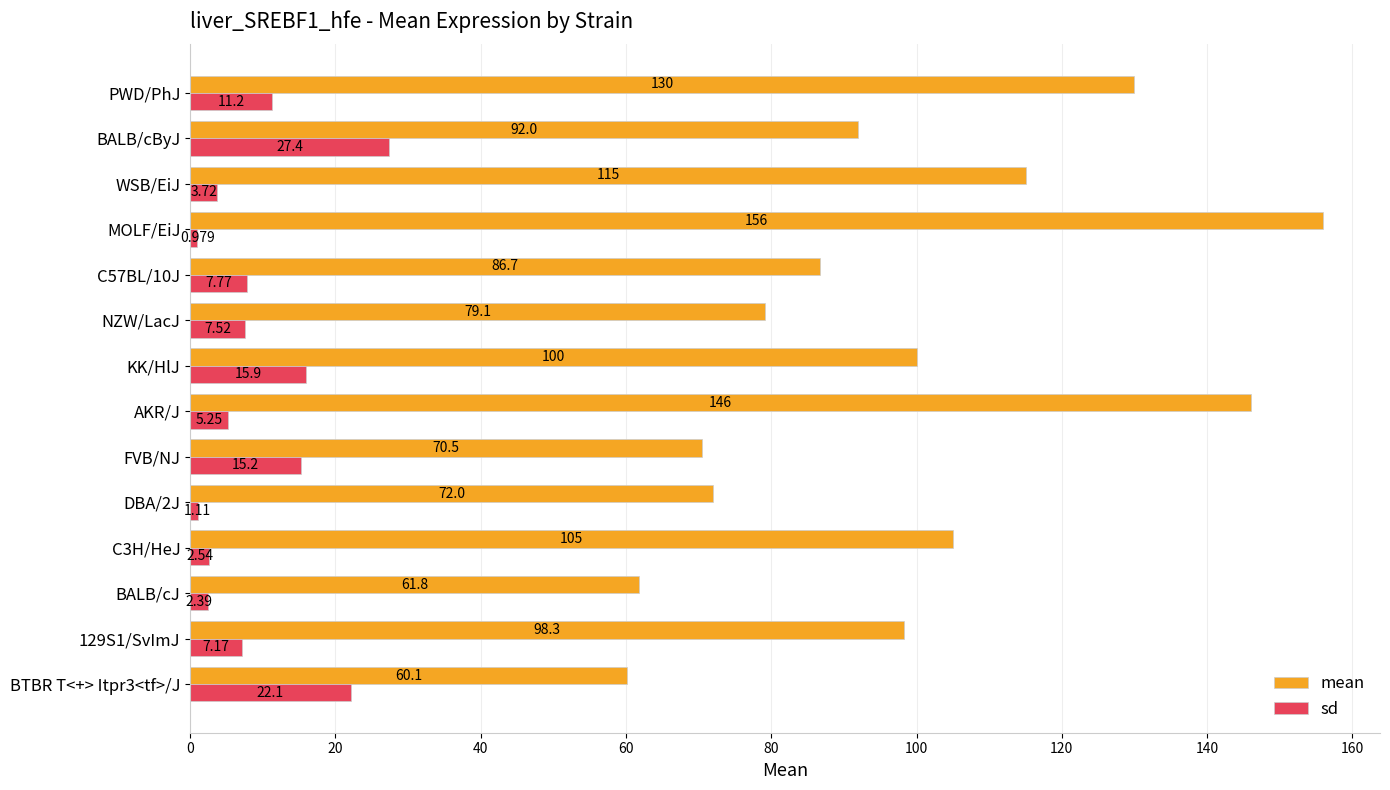

Which series has the widest spread of values?

mean